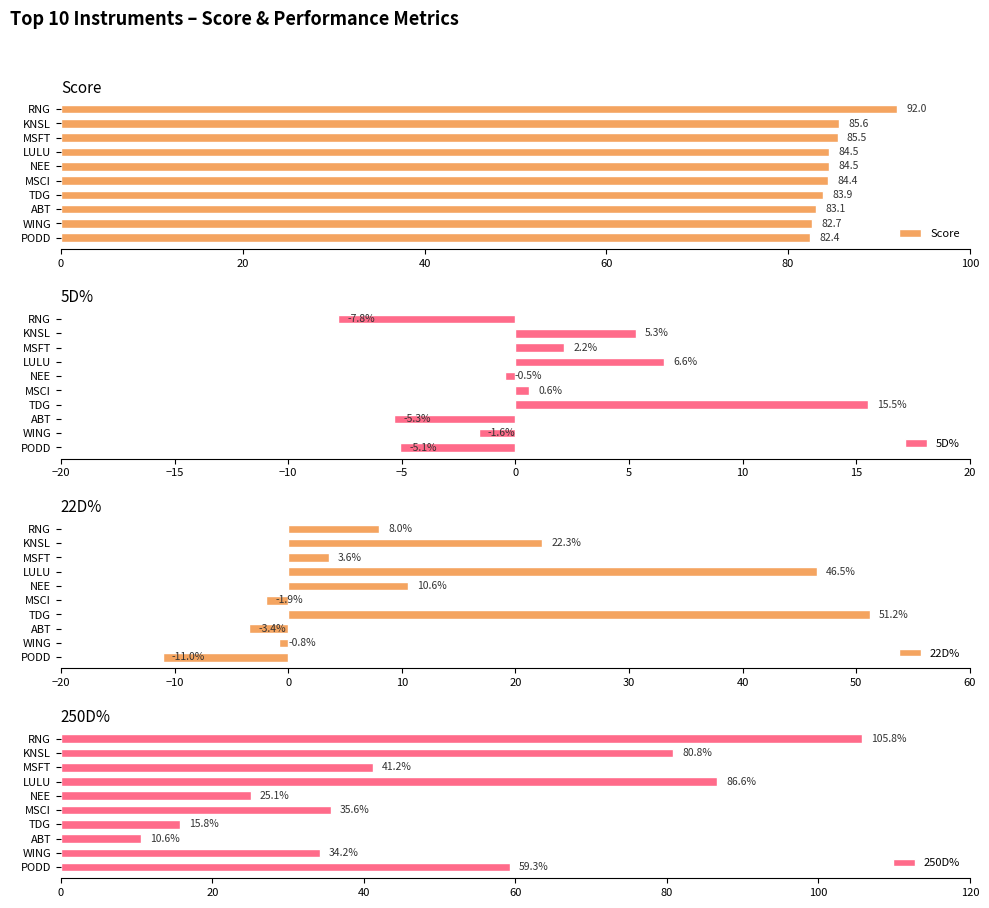

The 250D% series shows 59.3 at PODD. True or false?

True